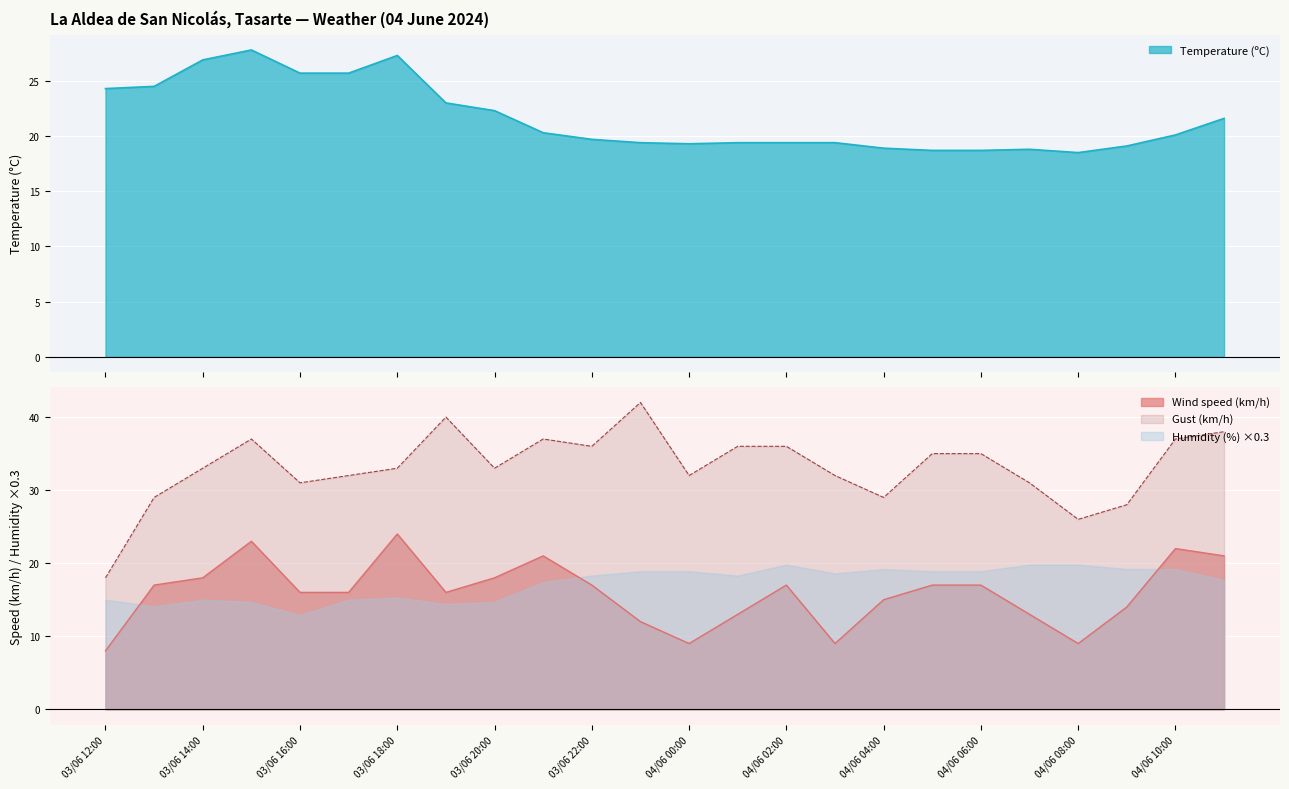

The Wind speed (km/h) series shows 21.0 at 03/06 21:00. True or false?

True